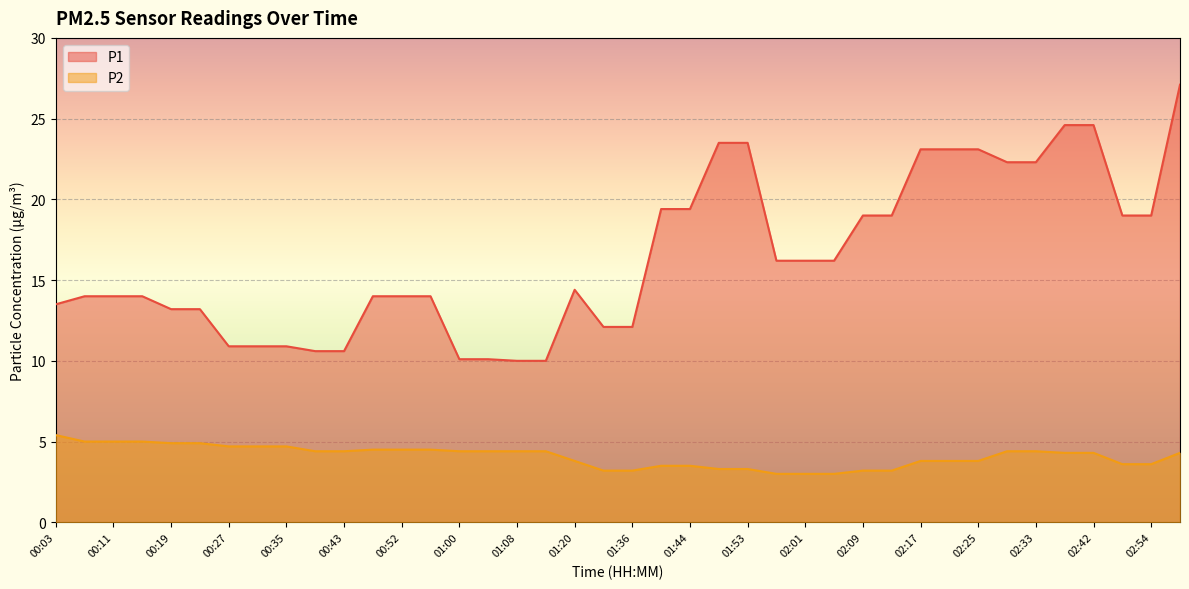

List the series in order of their peak value, highest first.

P1, P2